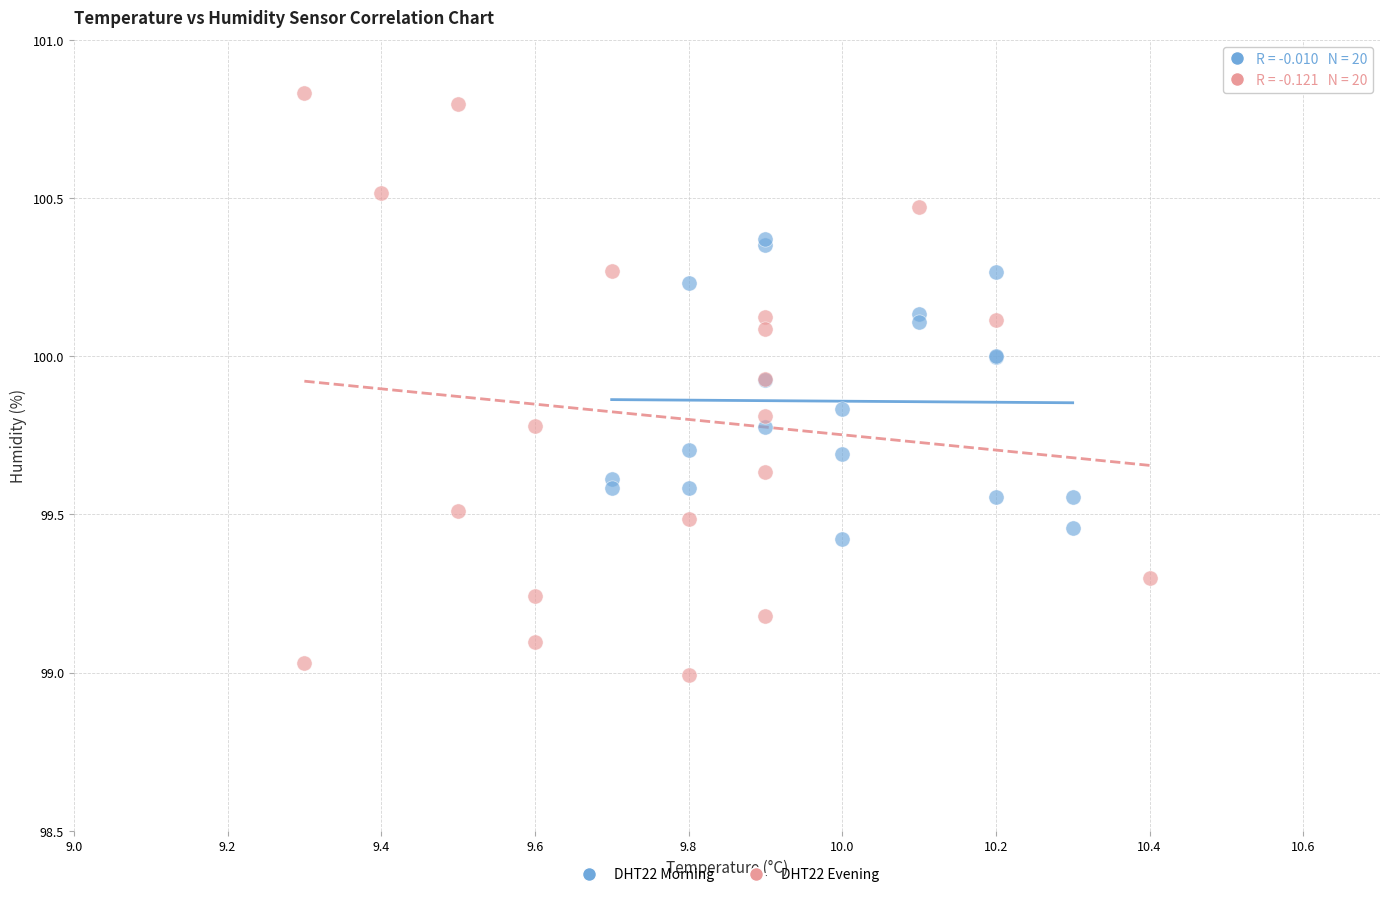

Which series contains the lowest Y value?

DHT22 Evening